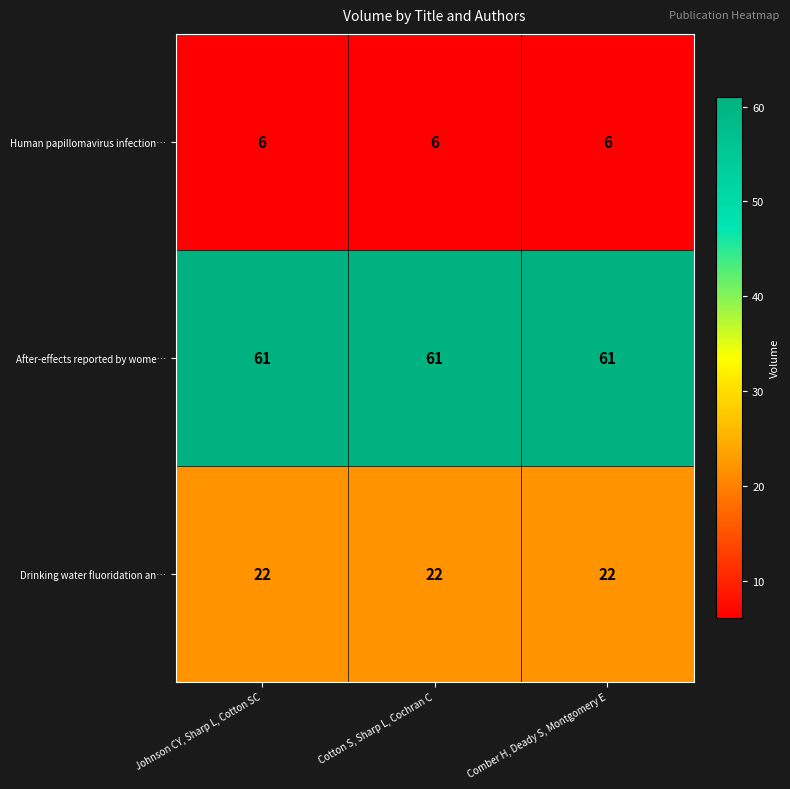

What is the total value across all series at Johnson CY, Sharp L, Cotton SC?

89